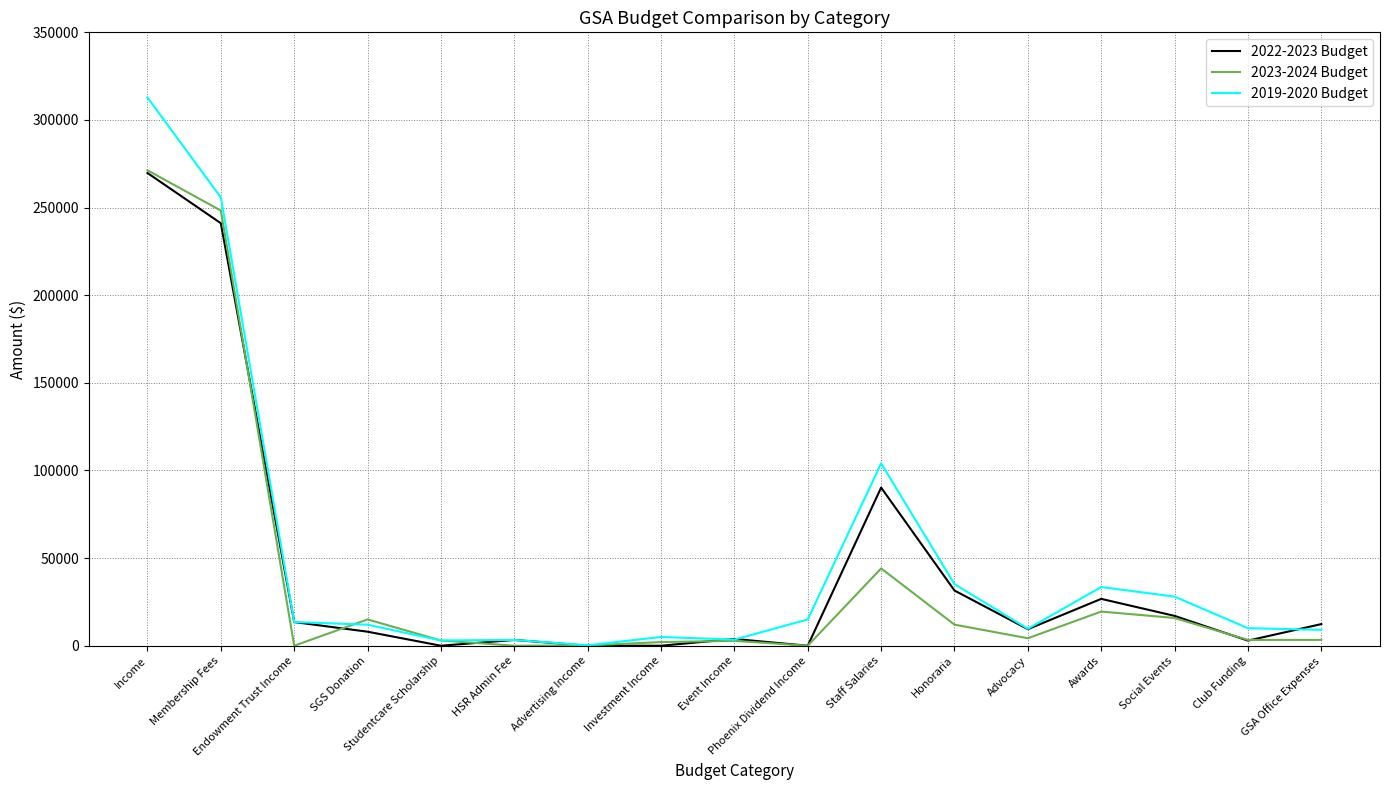

Rank the series by their average value, from highest to lowest.

2019-2020 Budget, 2022-2023 Budget, 2023-2024 Budget